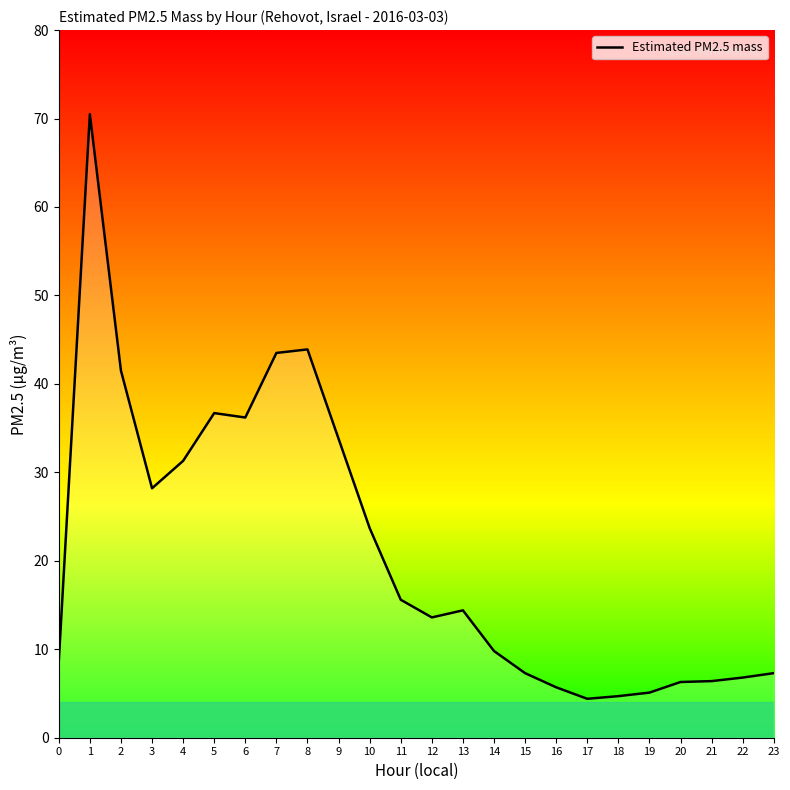

The chart shows a value of 5.1 at 19. True or false?

True